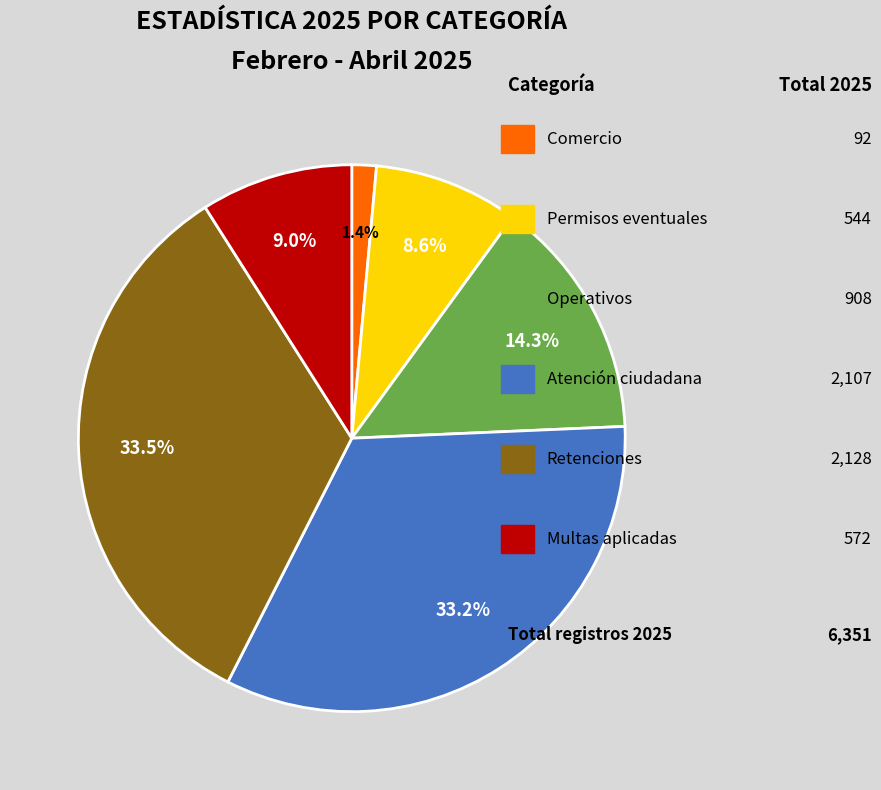

Does any single category account for the majority?

No